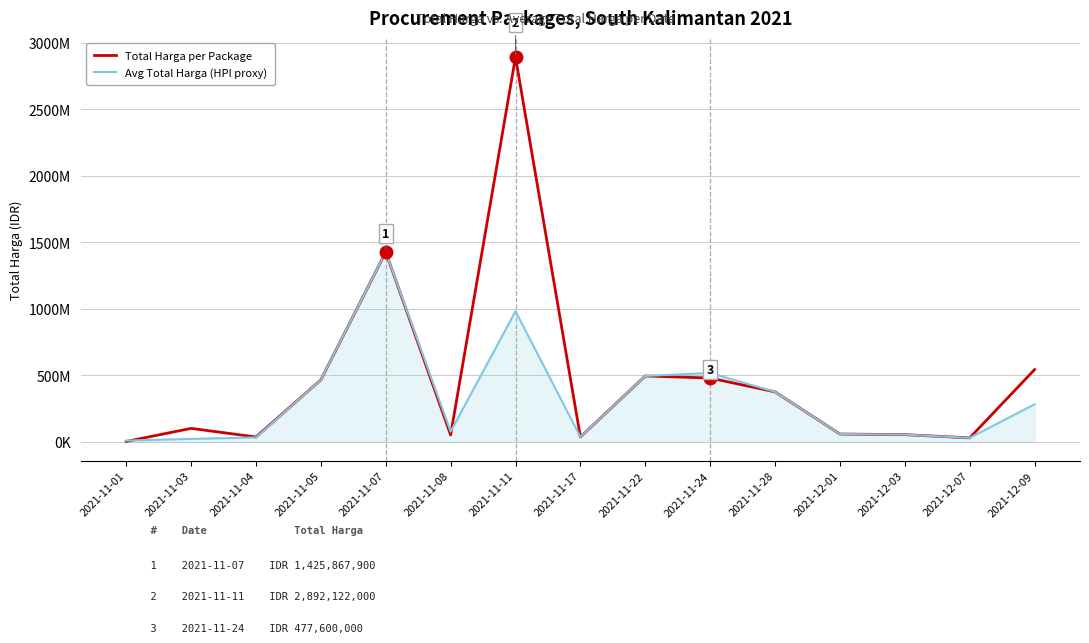

What is the value of the Avg Total Harga (HPI proxy) point at the 6th from the left?

74893560